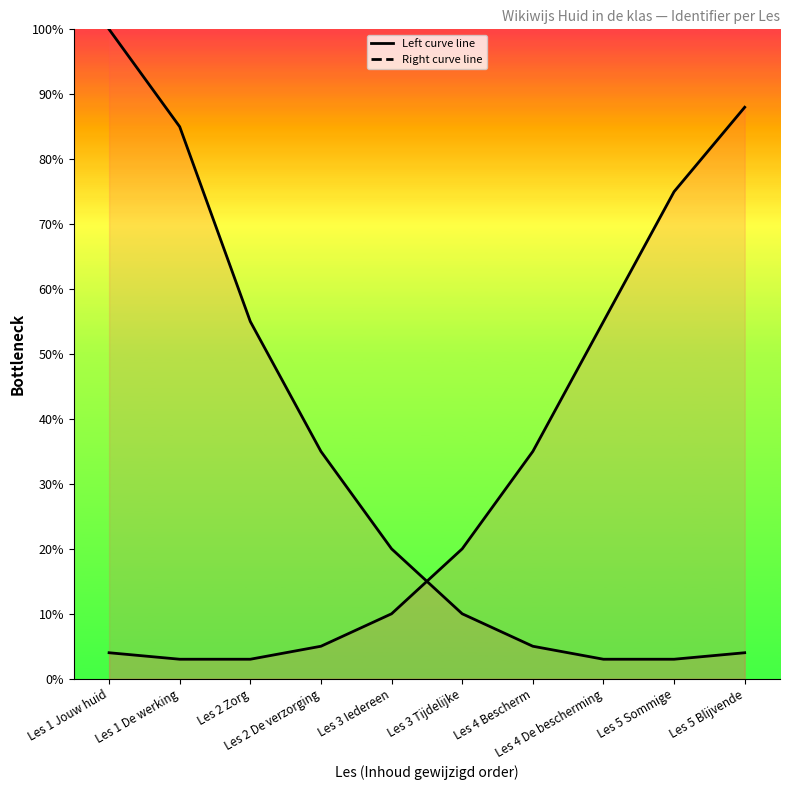

True or false: Right curve line has more than 1 points higher than both neighbors.

False